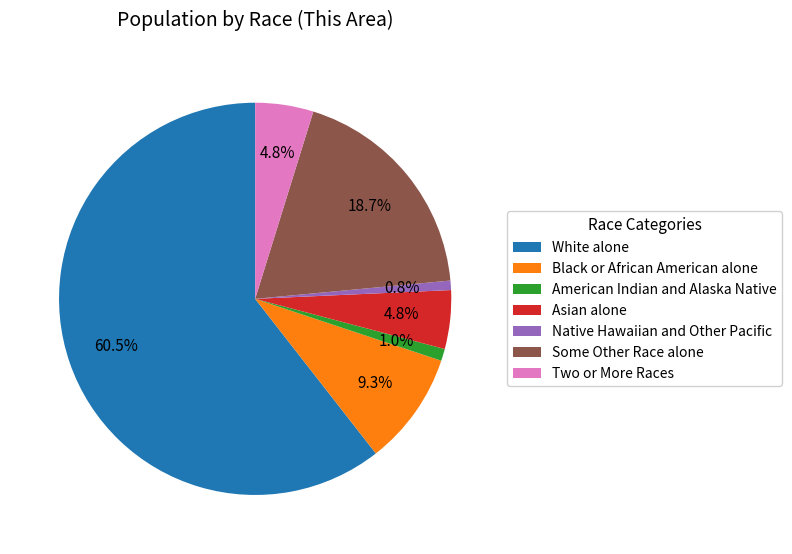

Which slice represents more than half of the pie?

White alone